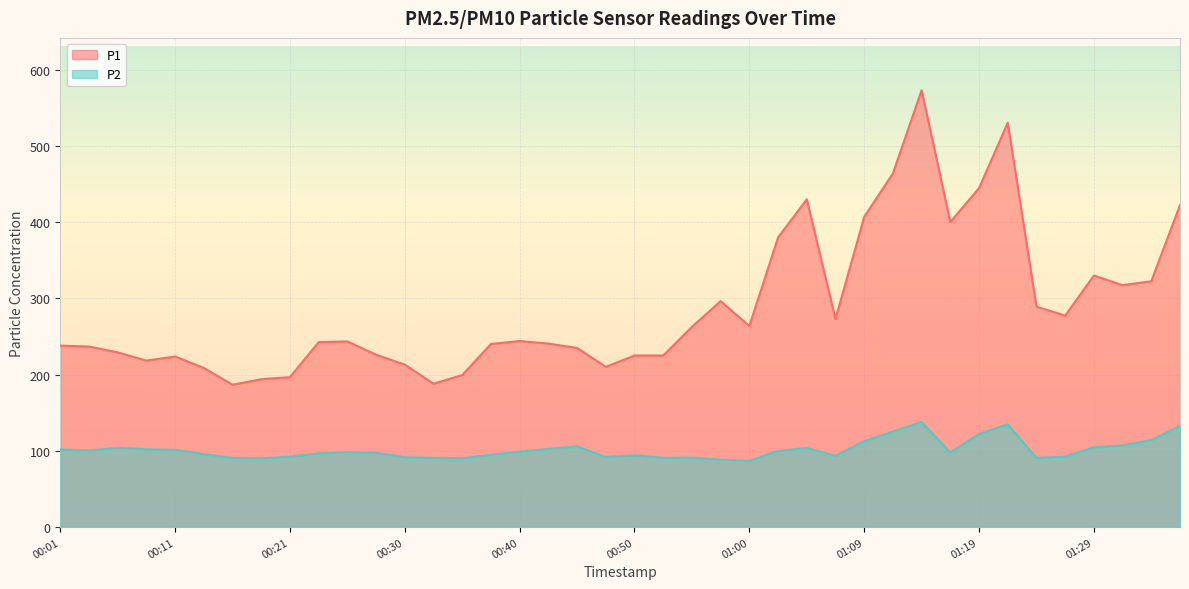

What value does the P2 series have at 00:08?

102.2